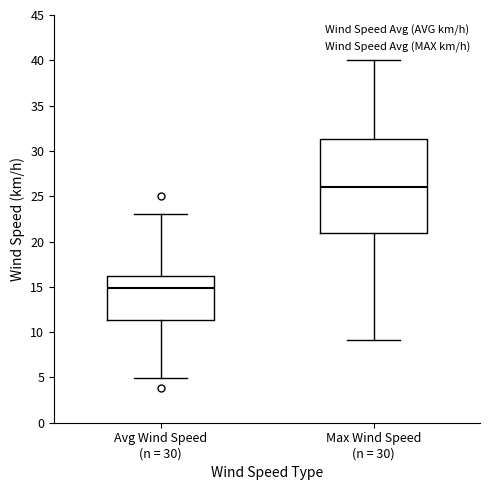

Which box is the tallest, from its lower edge to its upper edge?

Max Wind Speed (n = 30)